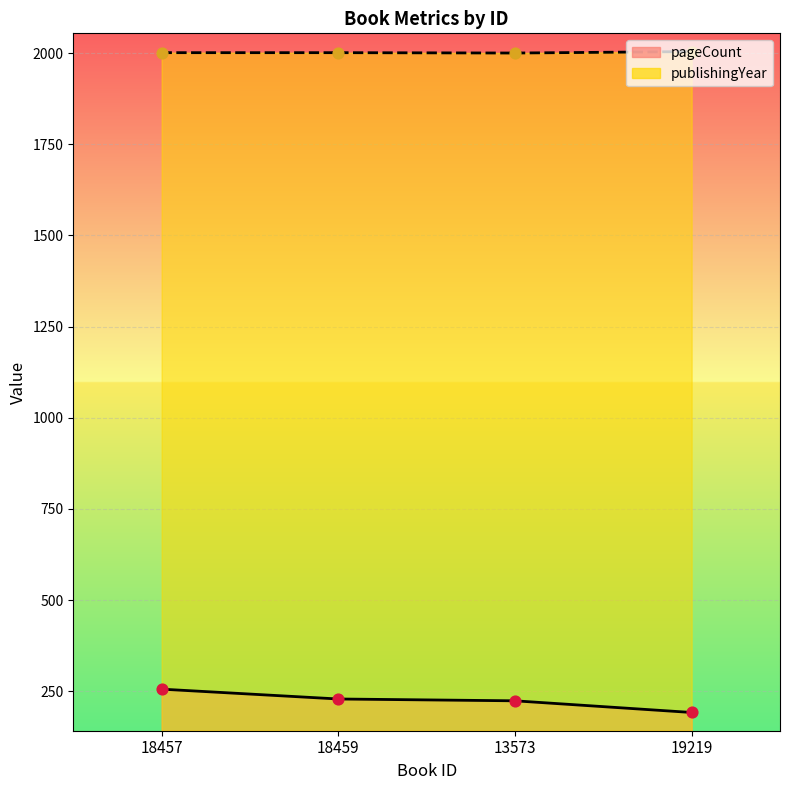

Is the value of pageCount at 18457 greater than the value of publishingYear at 18457?

No